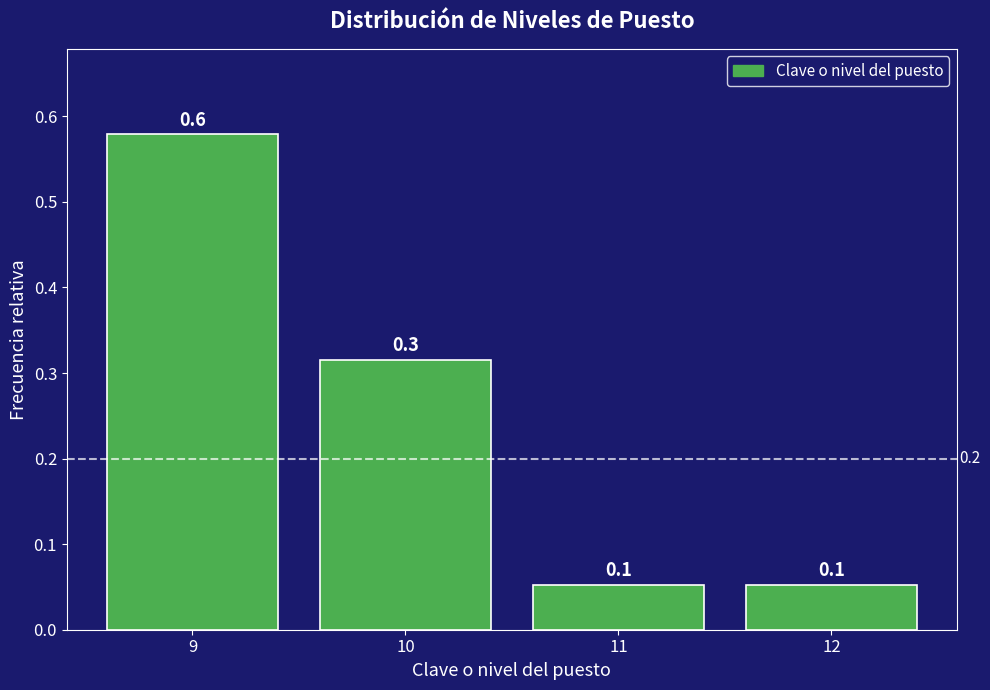

Reading left to right, extract all data points from this chart.

9=0.6	10=0.3	11=0.1	12=0.1